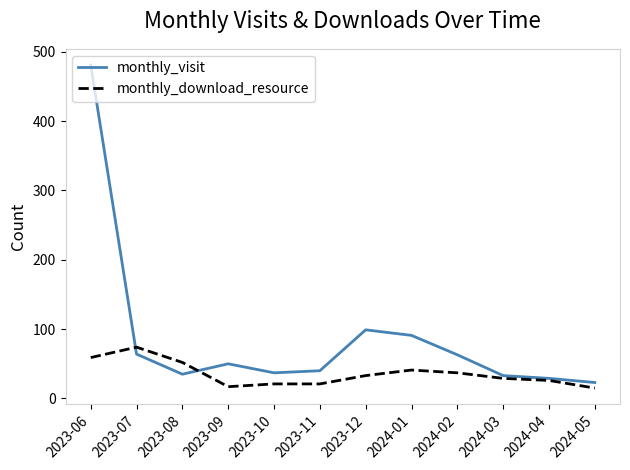

Read the monthly_visit value at 2023-12, to the nearest 10.

100